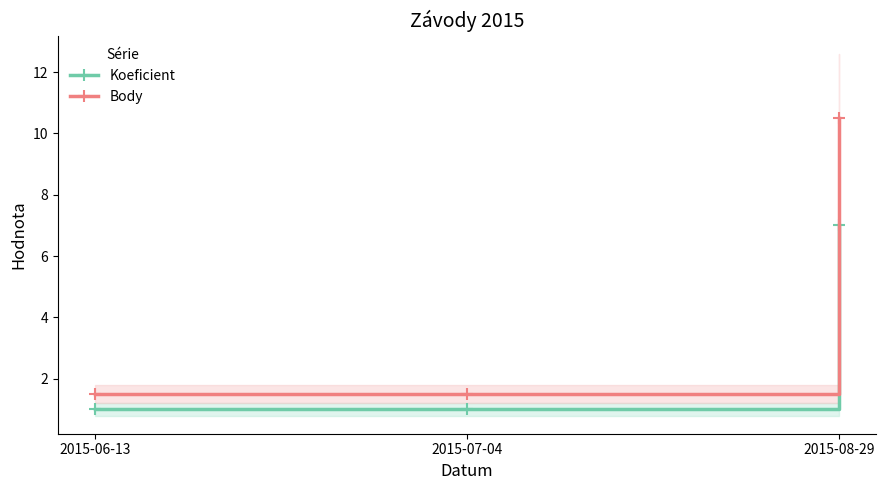

Reading left to right, transcribe all the data shown in this chart.

Koeficient: 2015-06-13=1.0	2015-07-04=1.0	2015-08-29=7.0
Body: 2015-06-13=1.5	2015-07-04=1.5	2015-08-29=10.5